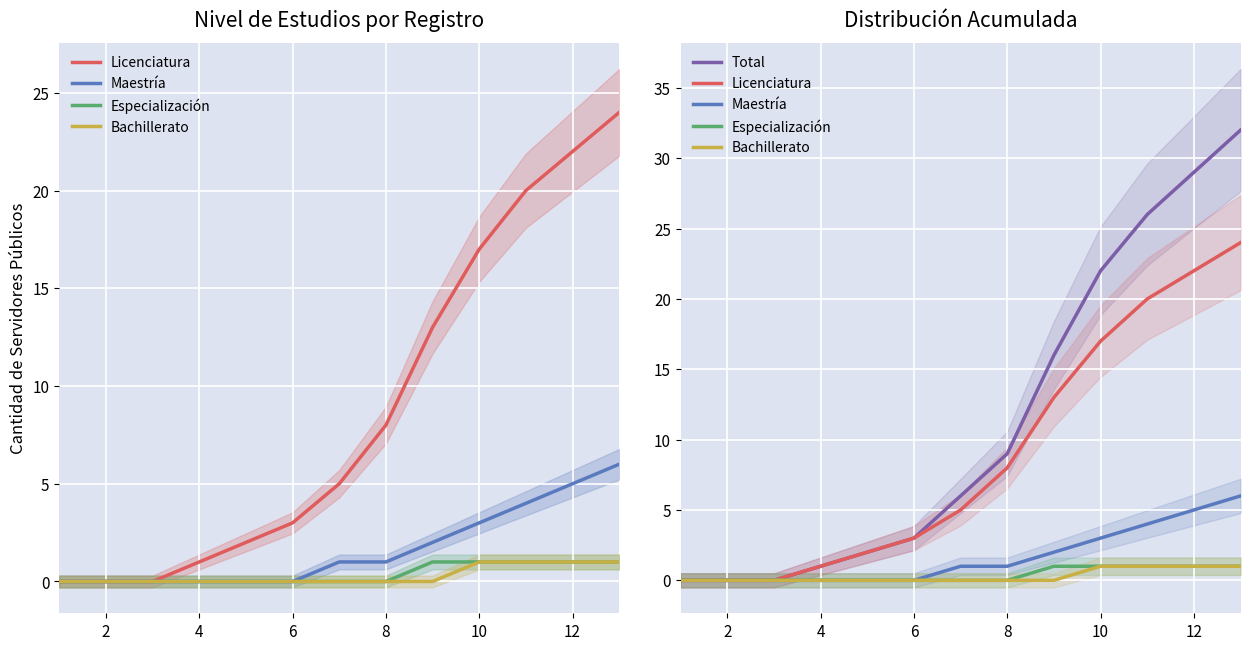

Which series has the widest spread of values?

Total